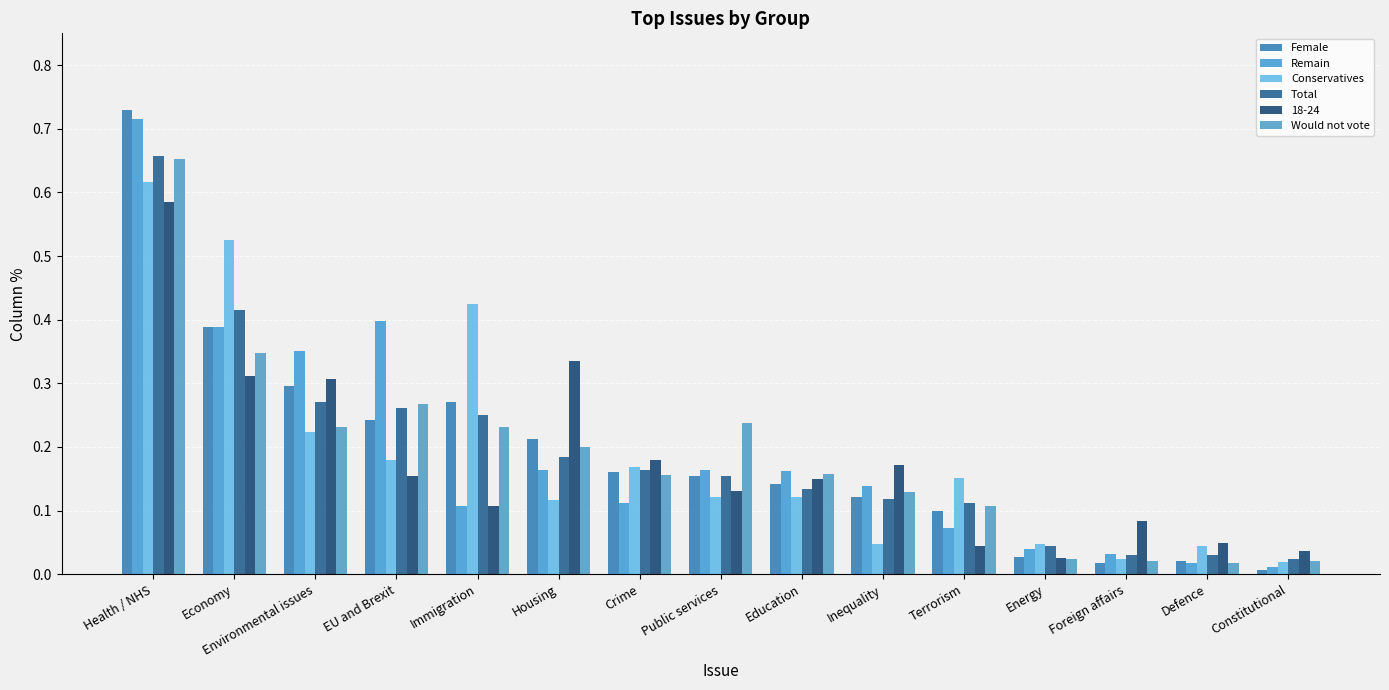

The Total series shows 0.1 at Education. True or false?

True